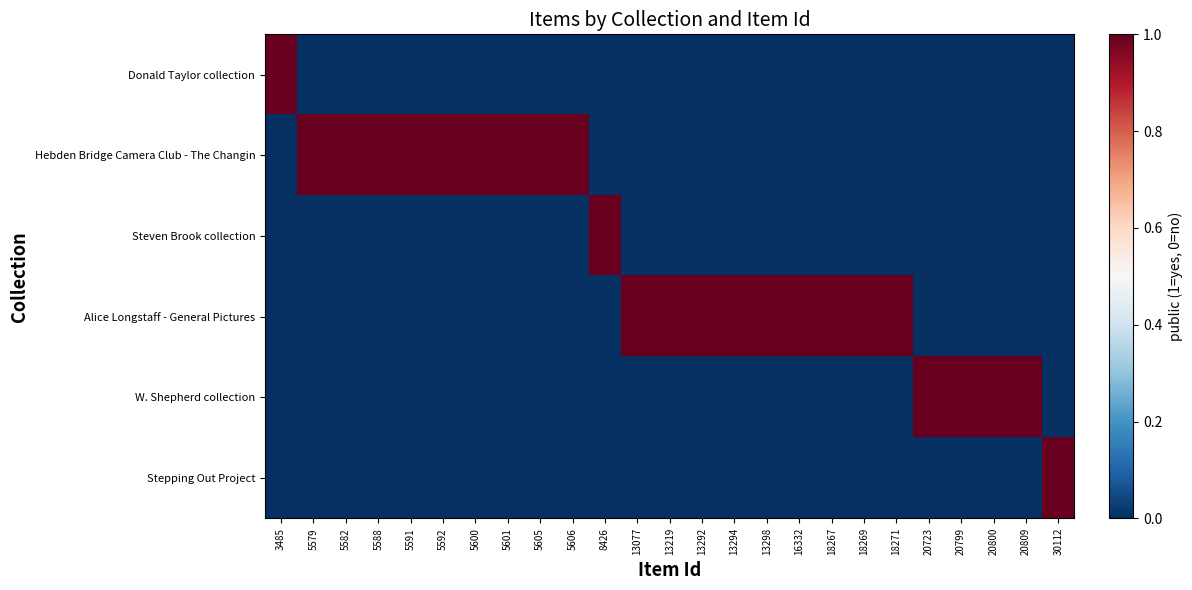

What is the total value across all series at 5588?

1